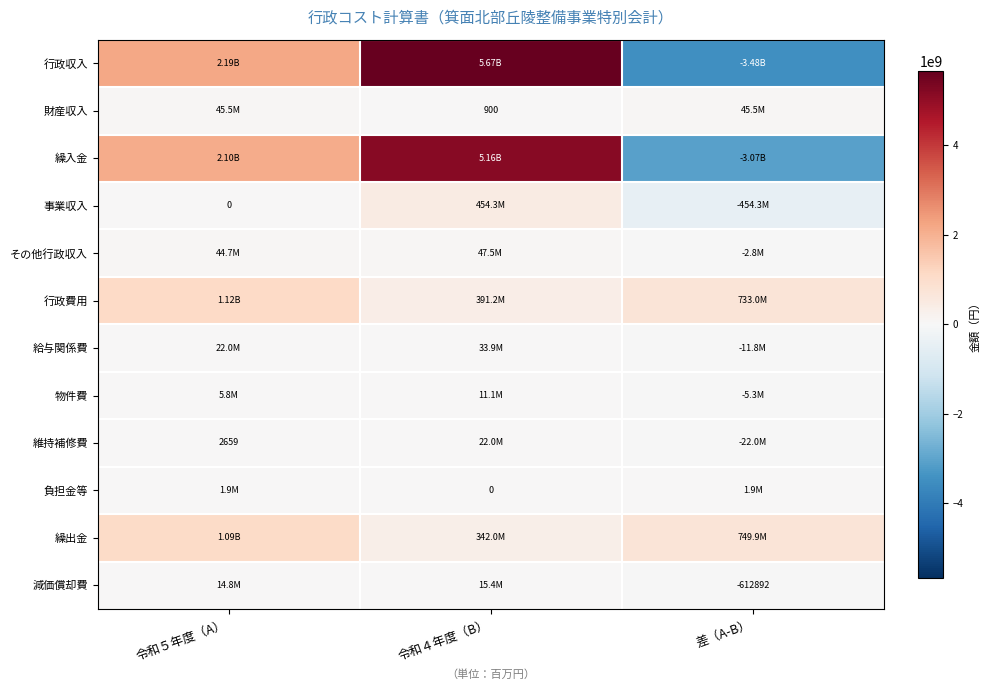

Which series has the largest range (max minus min)?

行政収入